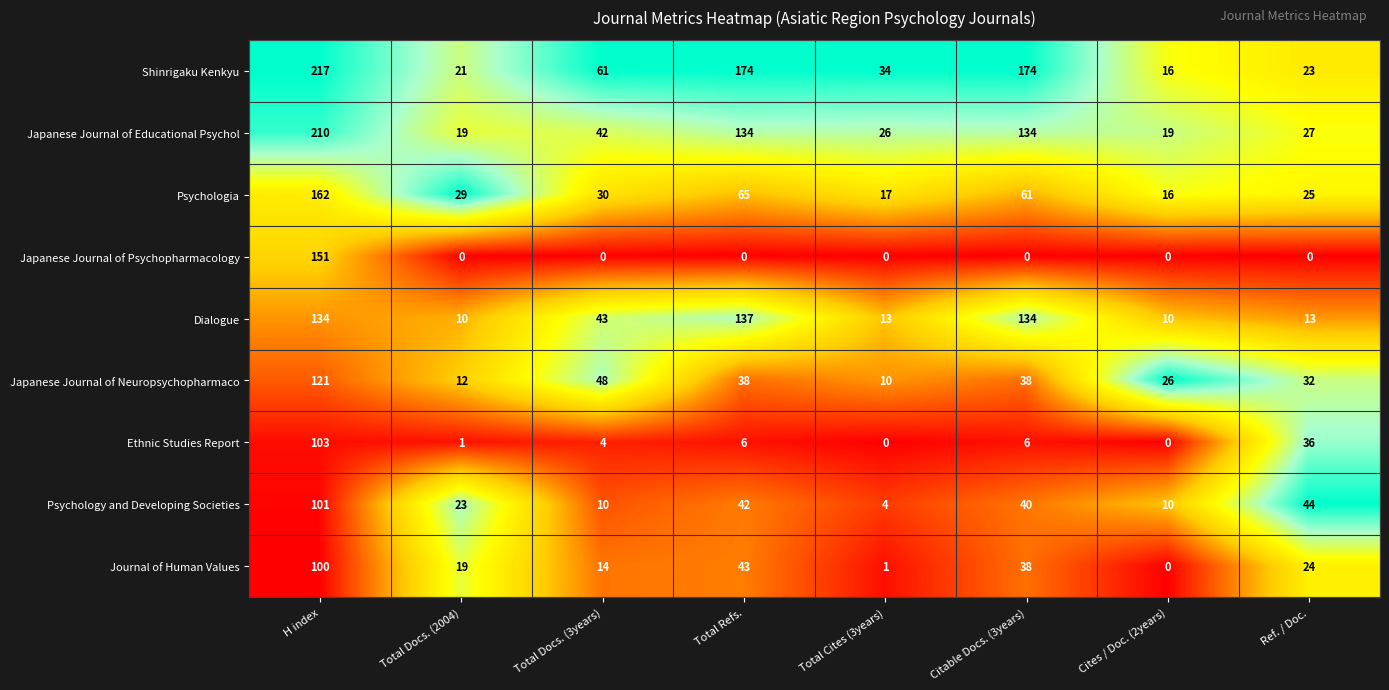

Which series has the largest range (max minus min)?

Shinrigaku Kenkyu